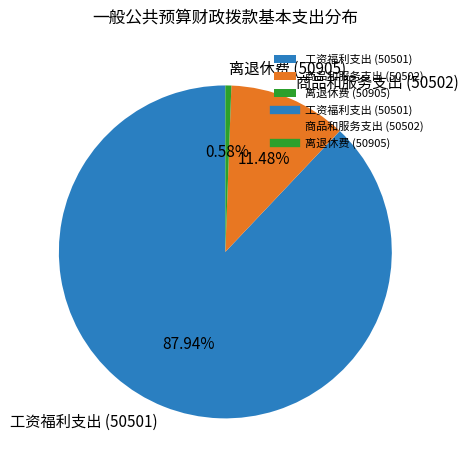

What is the smallest slice in the pie chart?

离退休费 (50905)